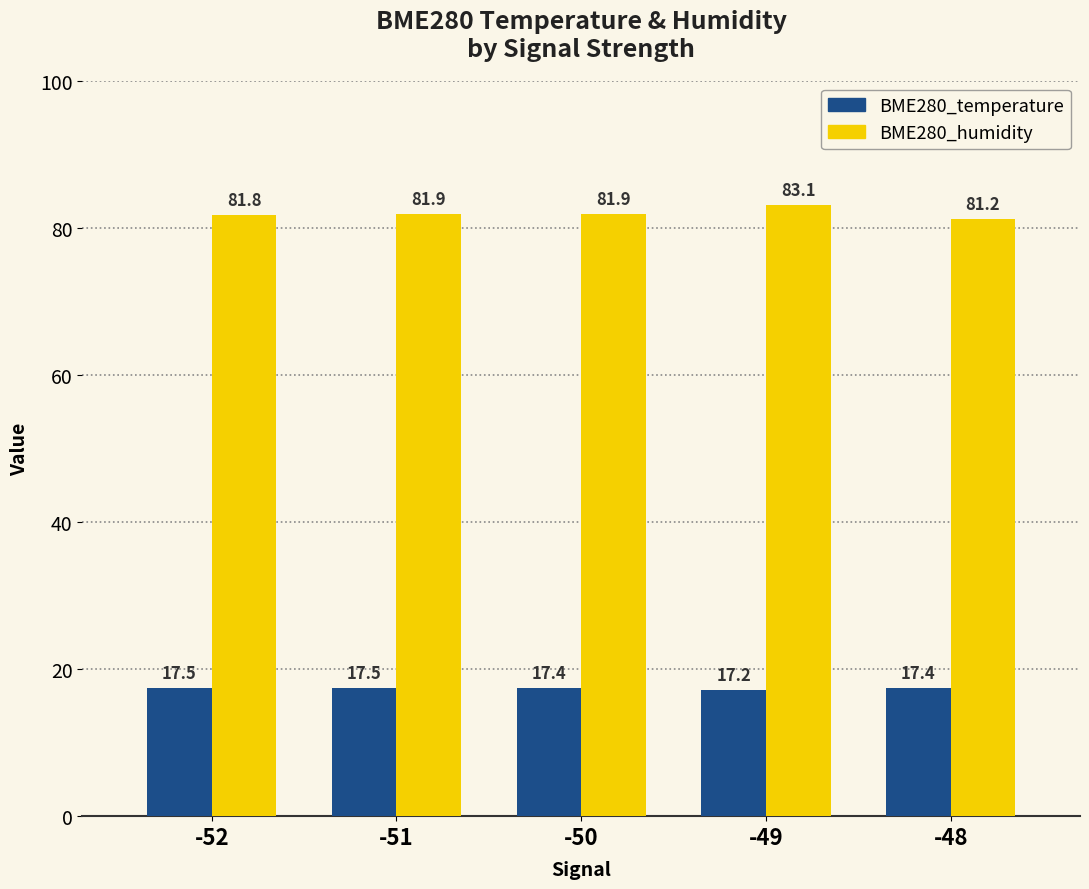

Does the chart contain stacked bars?

No